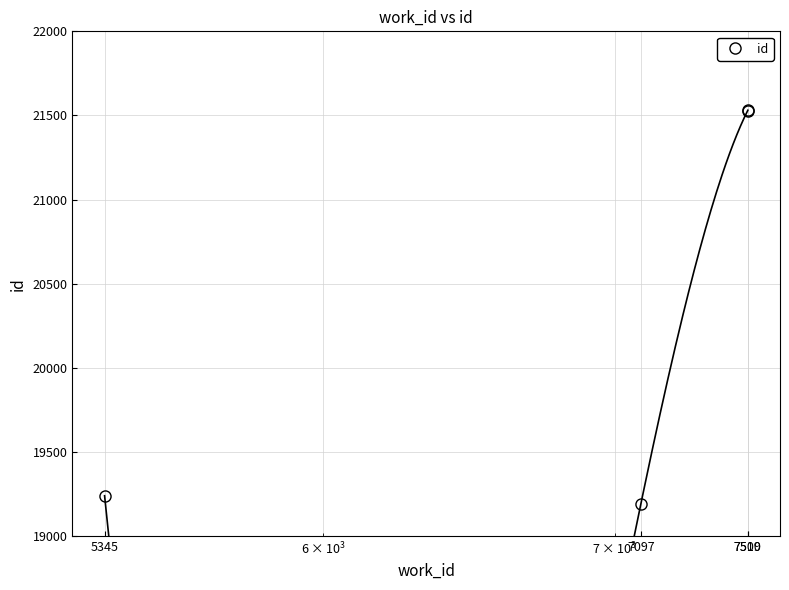

What is the difference between the maximum and second lowest values?

2291